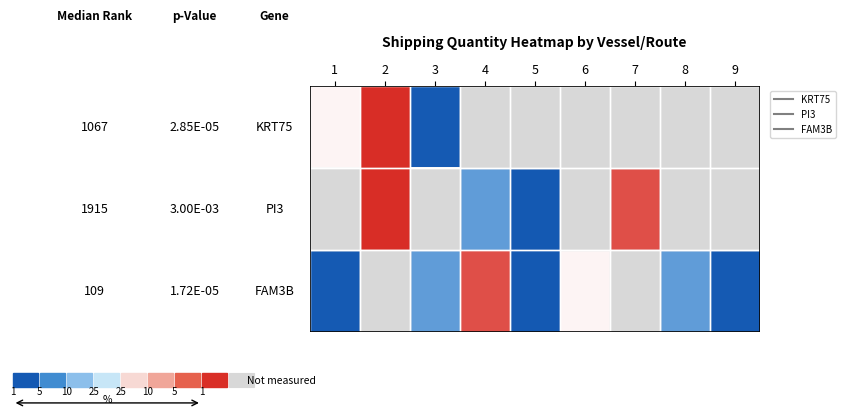

Count the number of data series in this chart.

3